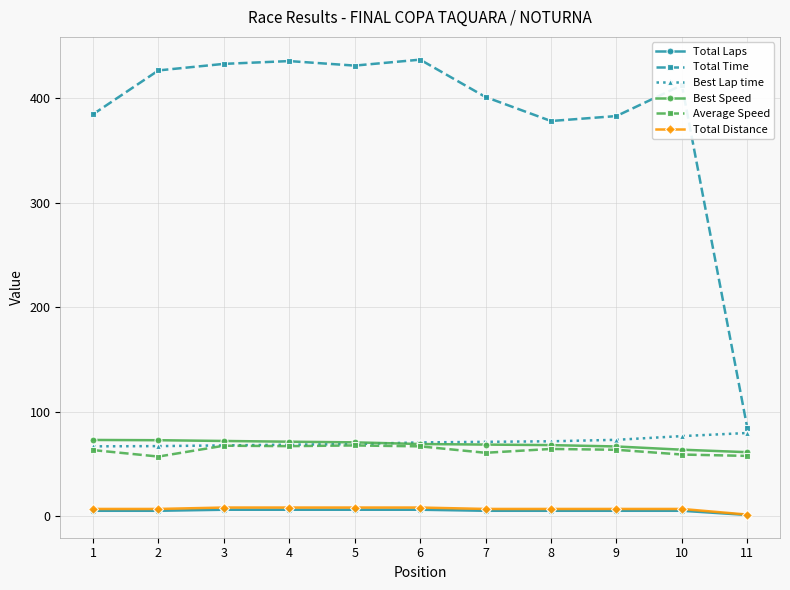

True or false: Total Time has more than 0 interior local peaks.

True